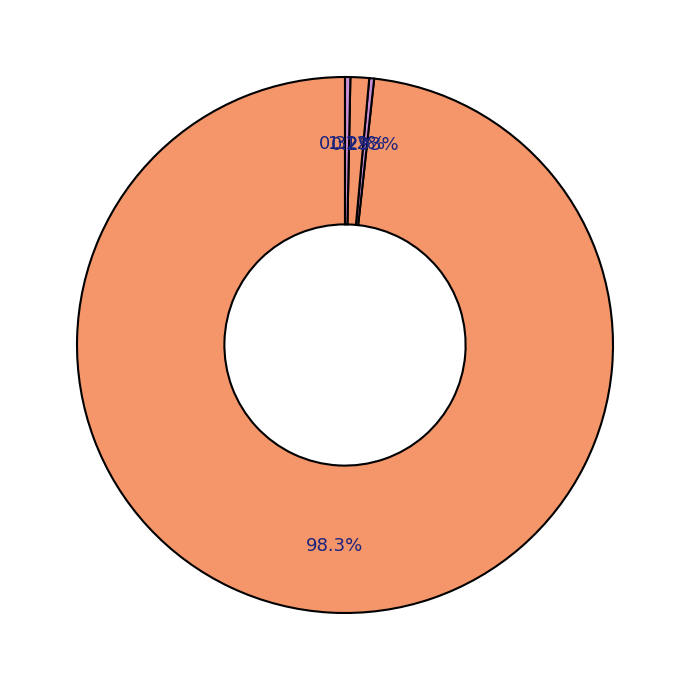

How many slices are in this pie chart?

4